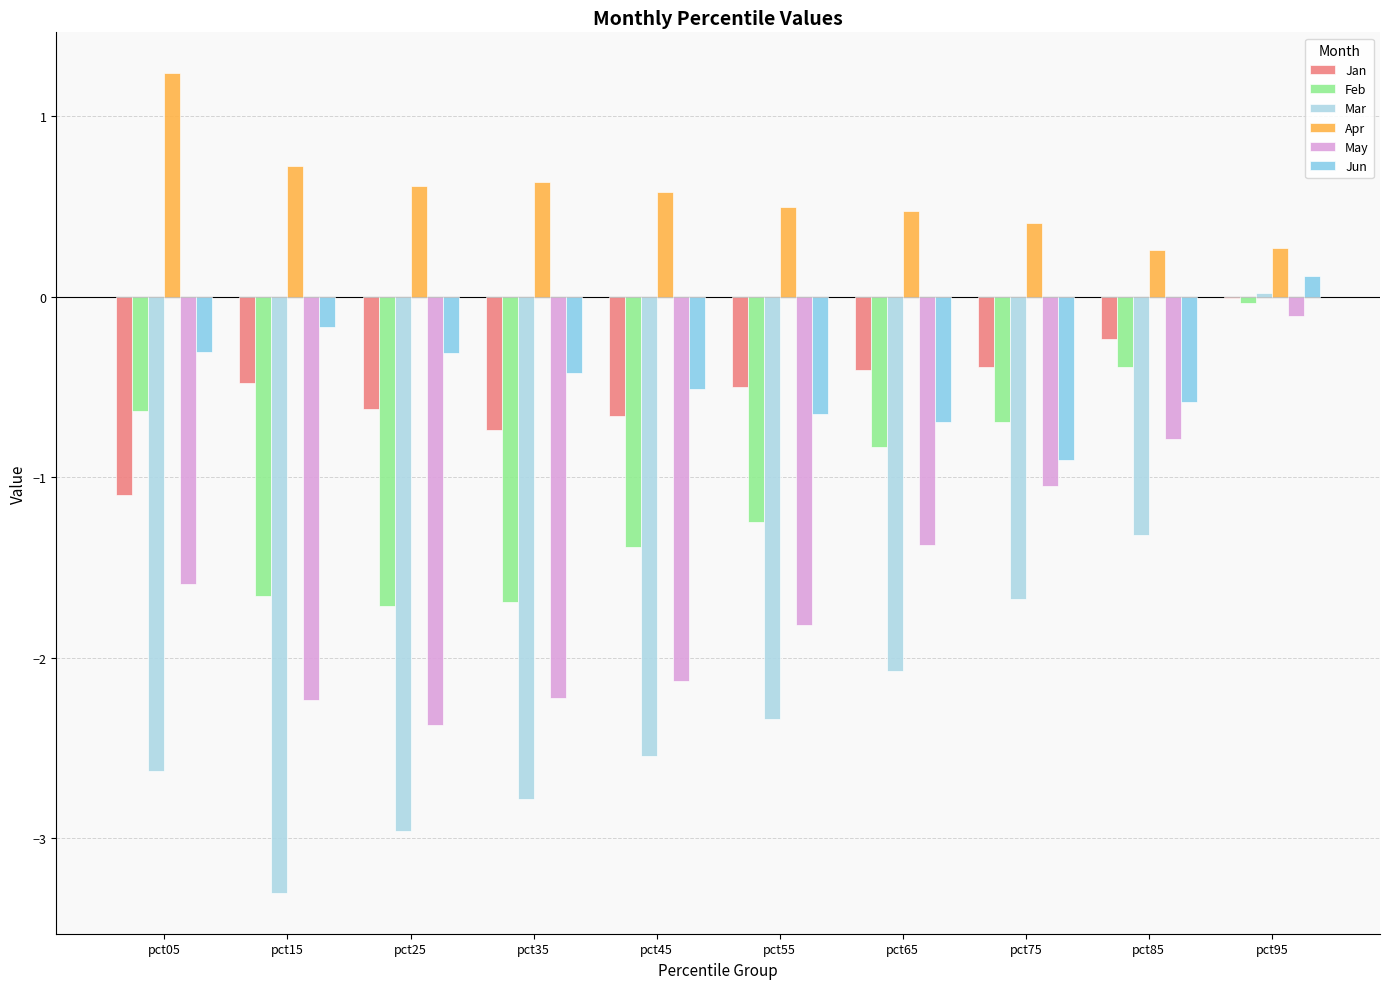

What is the total value across all series at pct45?

-6.7